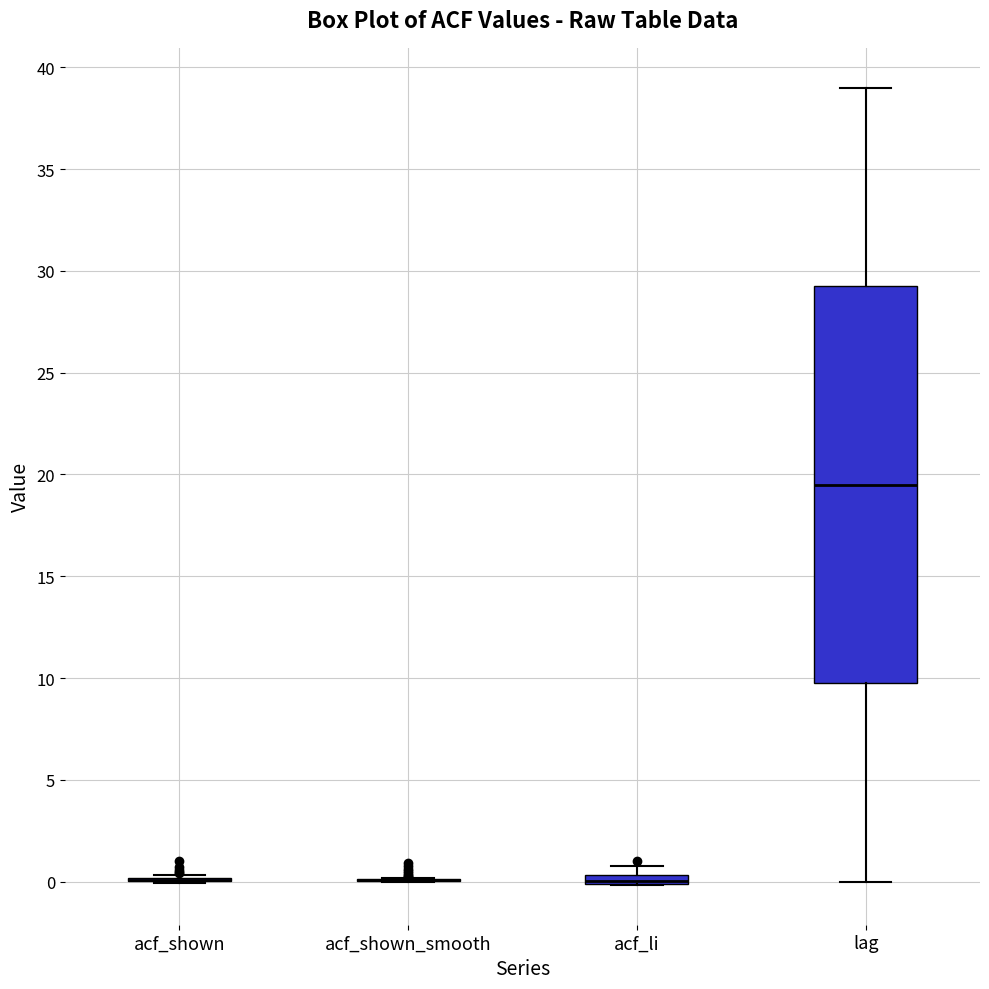

Where is the upper edge of the box for acf_li on the y-axis? The values are not printed on the chart, so give them approximately, as read against the axis.

0.5